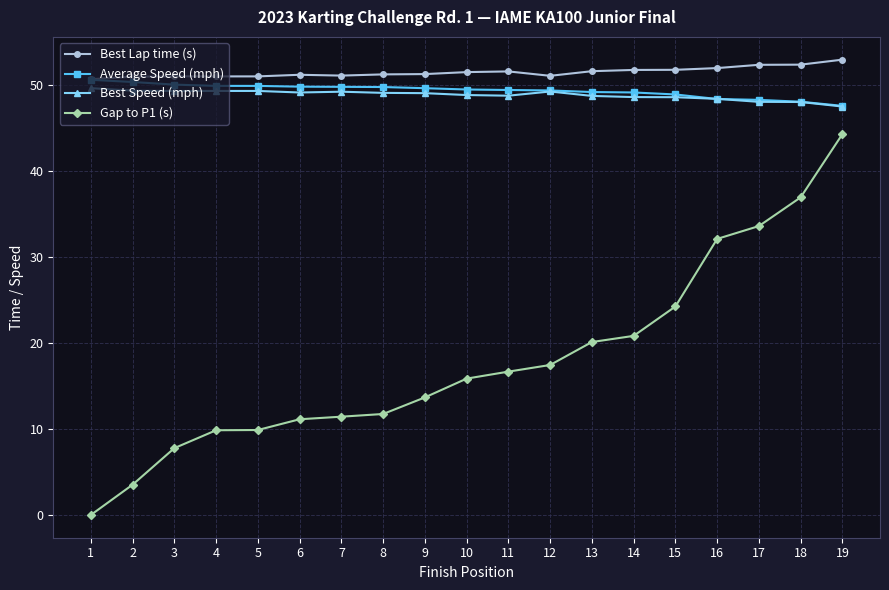

Between 3 and 19, which series saw the biggest shift?

Gap to P1 (s)